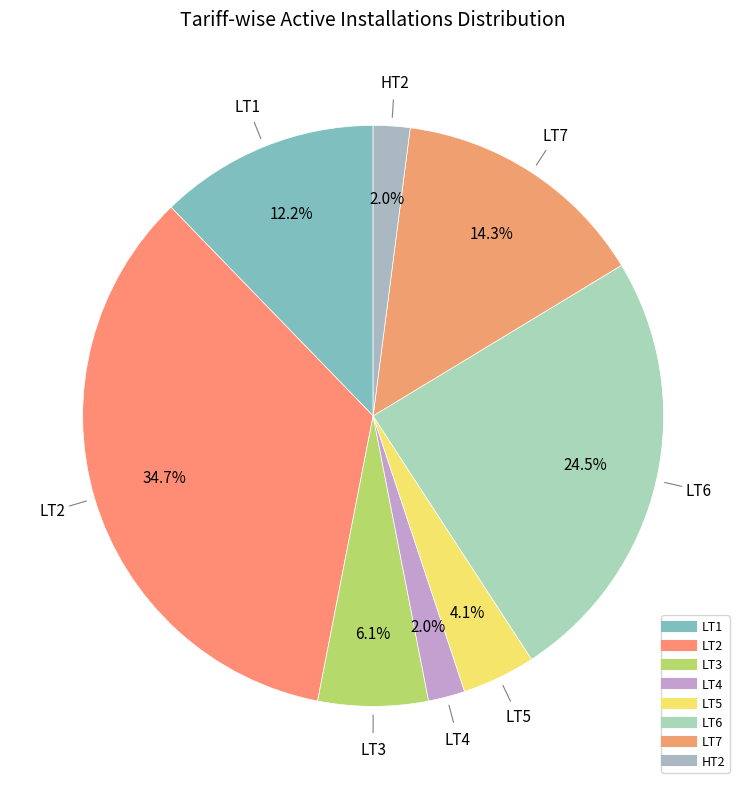

How many slices are in this pie chart?

8